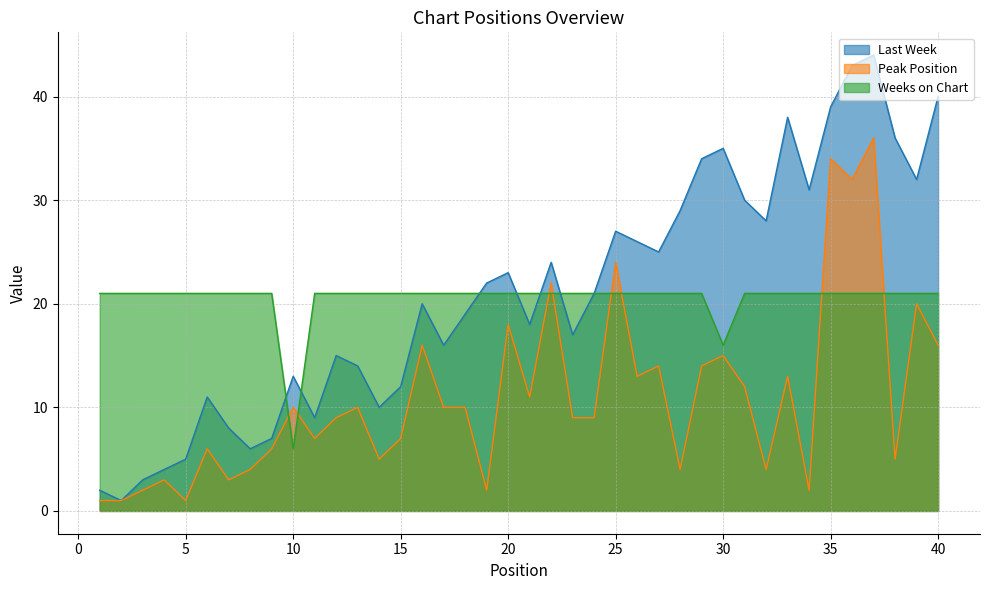

How many interior local valleys does the Peak Position series have?

12